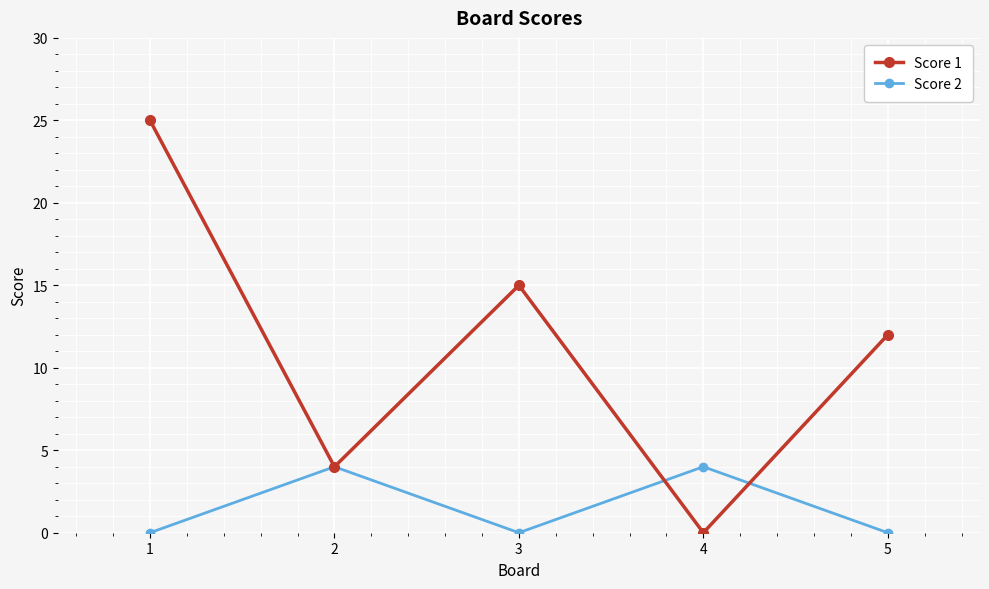

The Score 2 series shows 0 at 3. True or false?

True